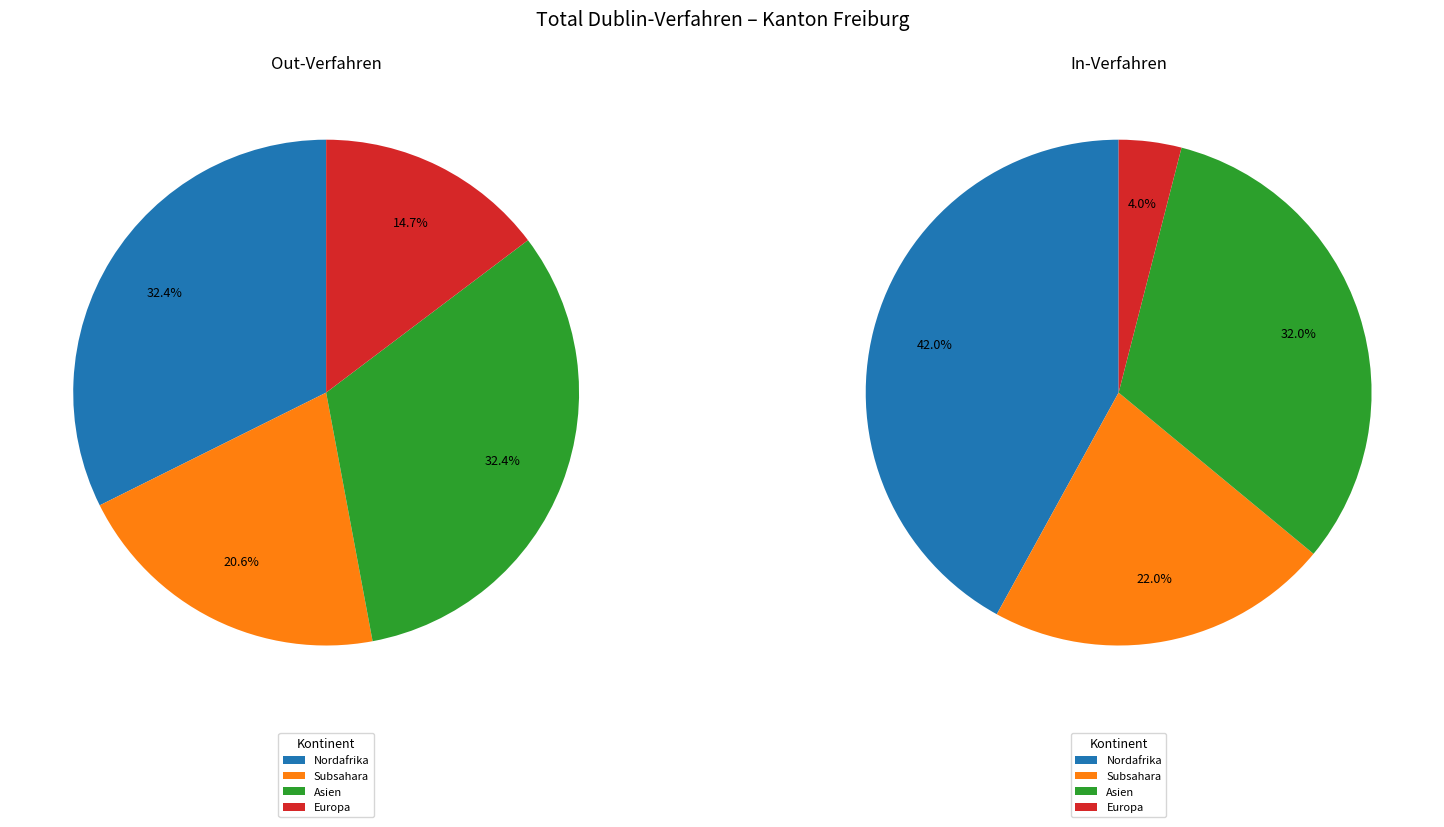

Is there a majority slice in this chart?

No